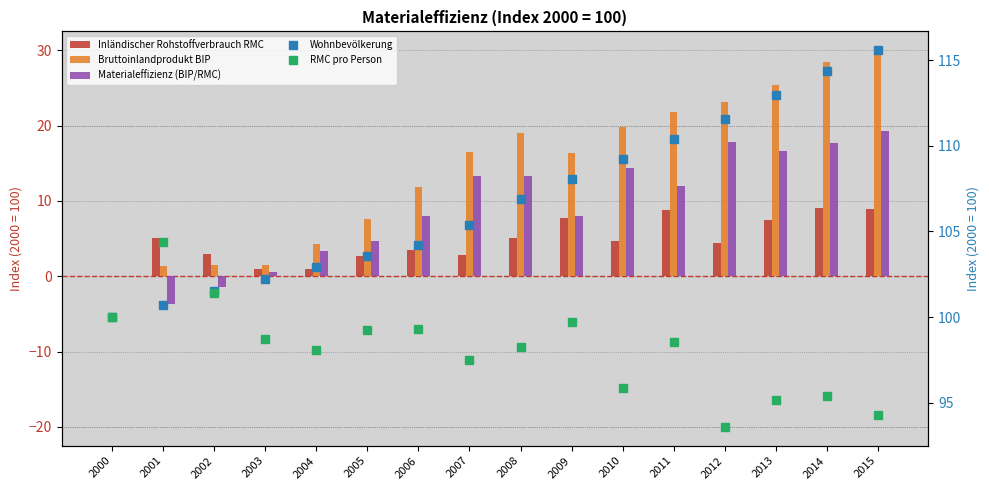

Read the Materialeffizienz (BIP/RMC) value at 2011.

12.0